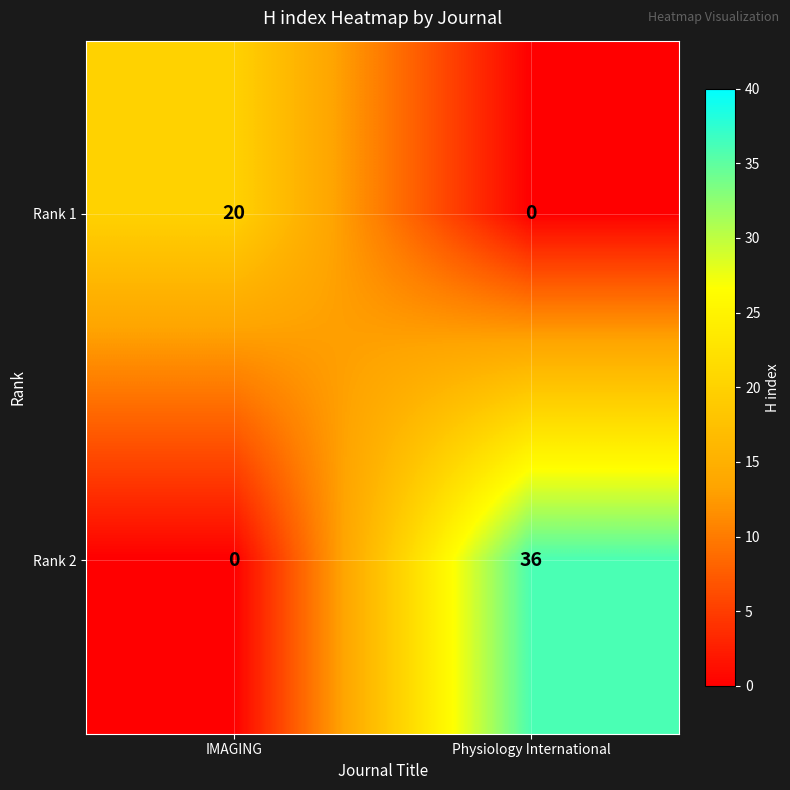

What is the average value of the Rank 2 series?

18